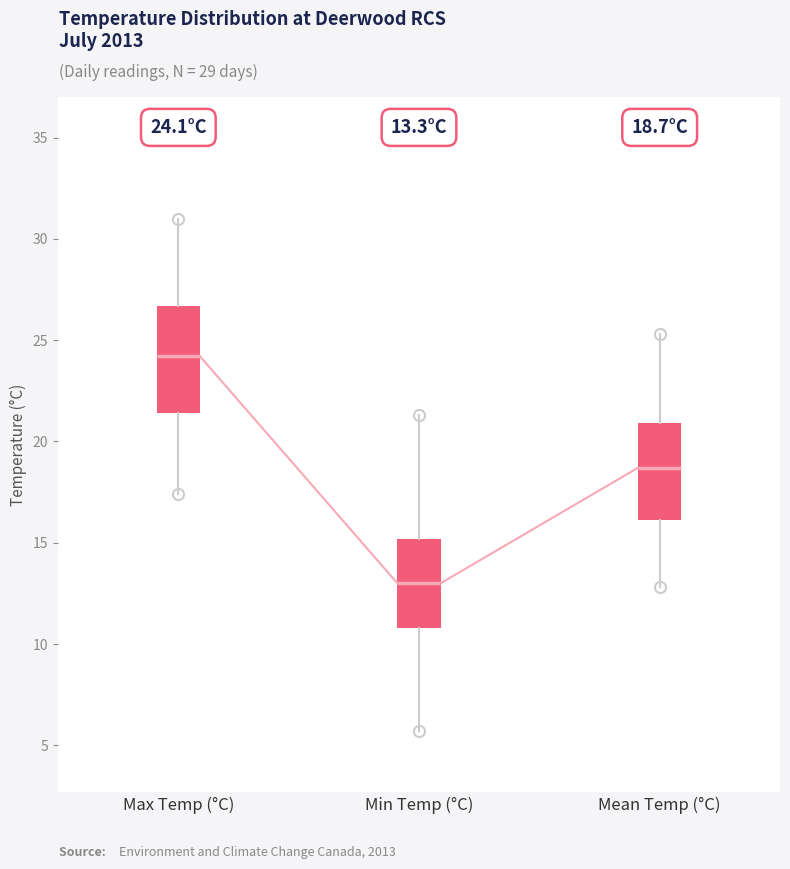

Which box's median line is the lowest?

Min Temp (°C)